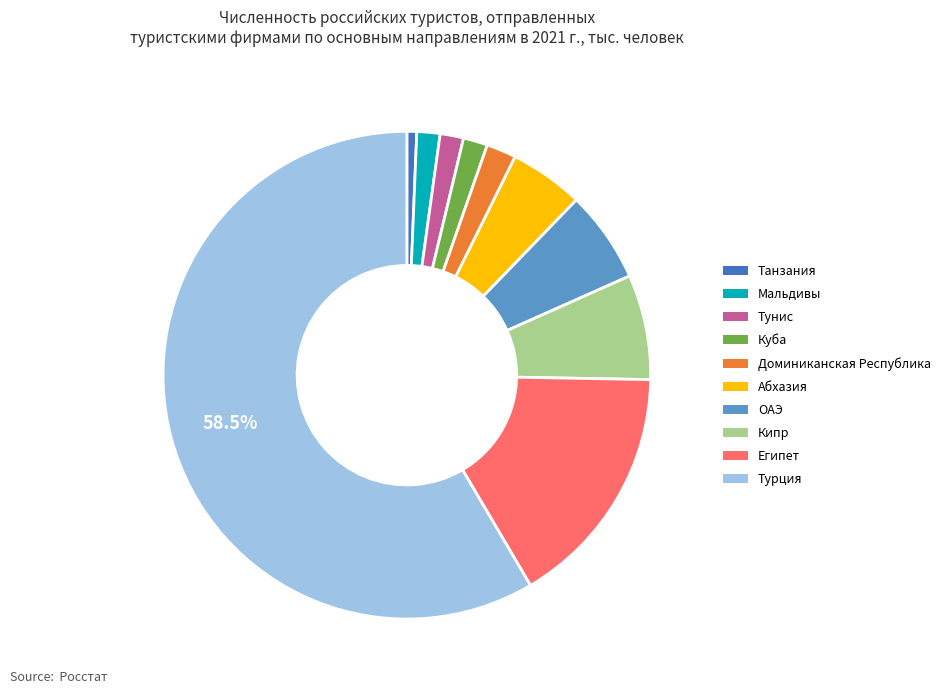

To the nearest percent, what is the difference between the Абхазия and Египет slice percentages?

11%